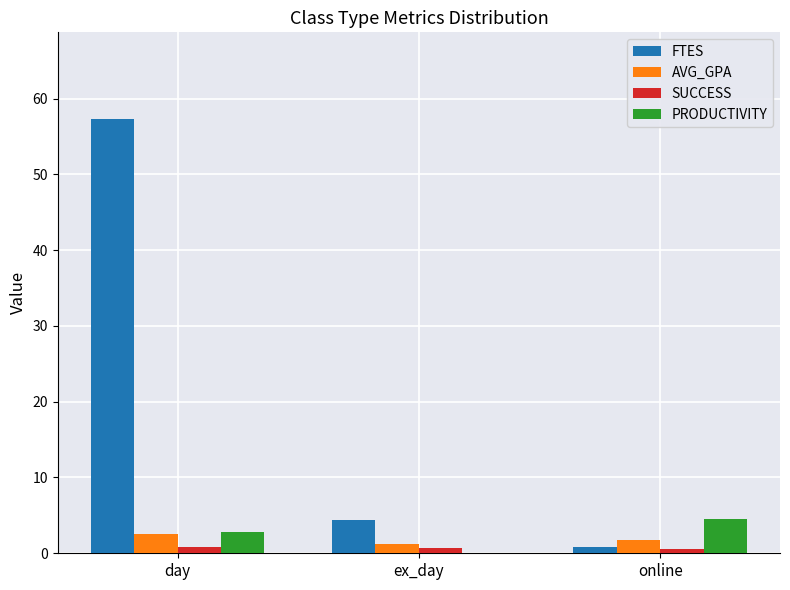

Where is FTES nearest to the value 29?

ex_day